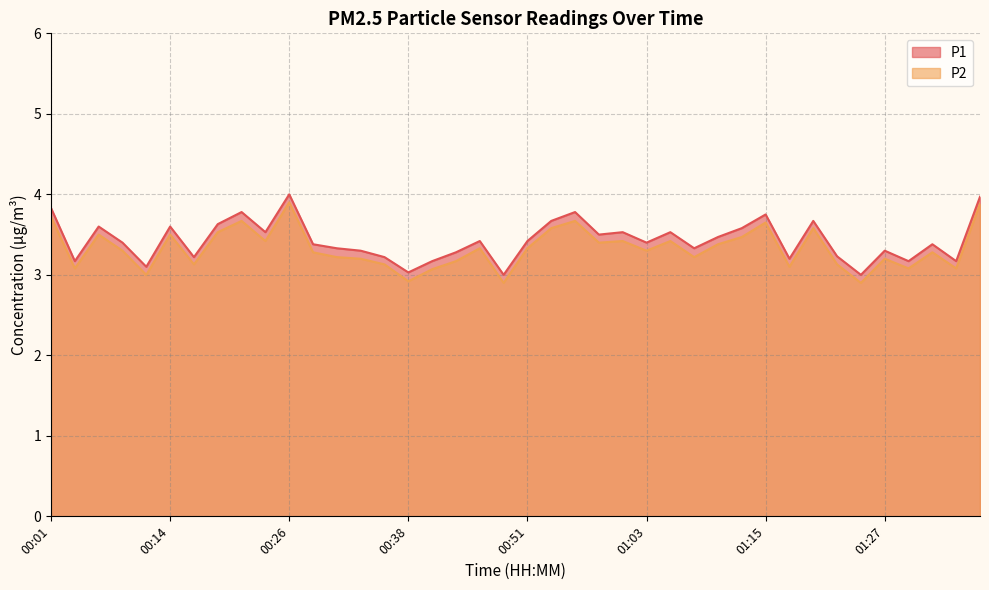

Reading right to left, extract all data points from this chart.

P1: 4.0	3.2	3.4	3.2	3.3	3.0	3.2	3.7	3.2	3.8	3.6	3.5	3.3	3.5	3.4	3.5	3.5	3.8	3.7	3.4	3.0	3.4	3.3	3.2	3.0	3.2	3.3	3.3	3.4	4.0	3.5	3.8	3.6	3.2	3.6	3.1	3.4	3.6	3.2	3.8
P2: 3.9	3.1	3.3	3.1	3.2	2.9	3.1	3.6	3.1	3.6	3.5	3.4	3.2	3.4	3.3	3.4	3.4	3.7	3.6	3.3	2.9	3.3	3.2	3.1	2.9	3.1	3.2	3.2	3.3	3.9	3.4	3.7	3.5	3.1	3.5	3.0	3.3	3.5	3.1	3.7